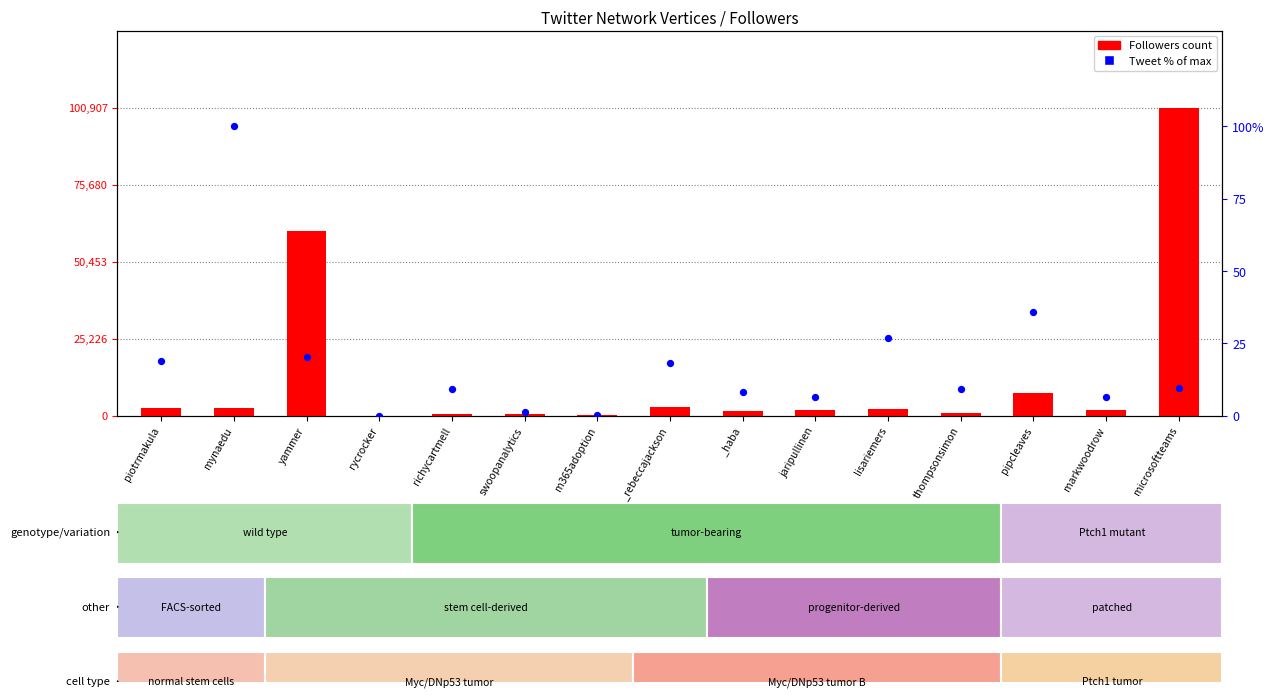

Which series contains the highest Y value?

Followers